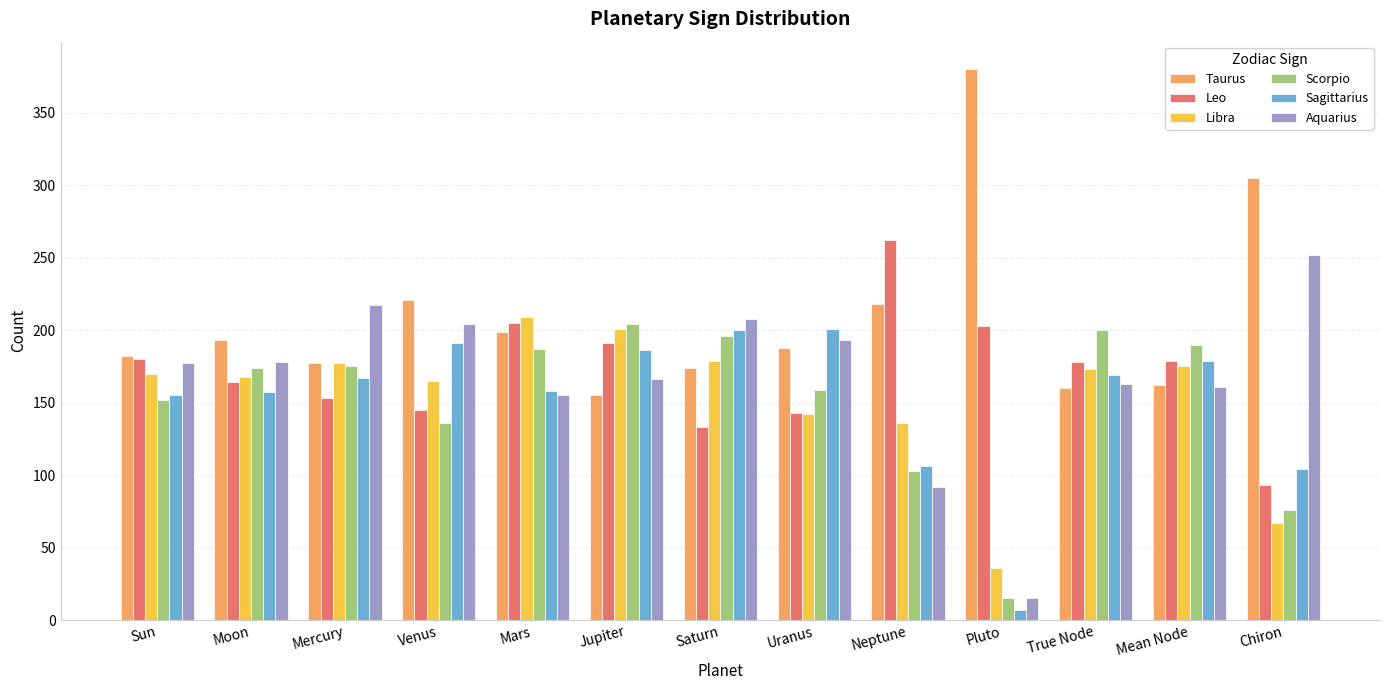

At how many categories does at least one series exceed 196?

10